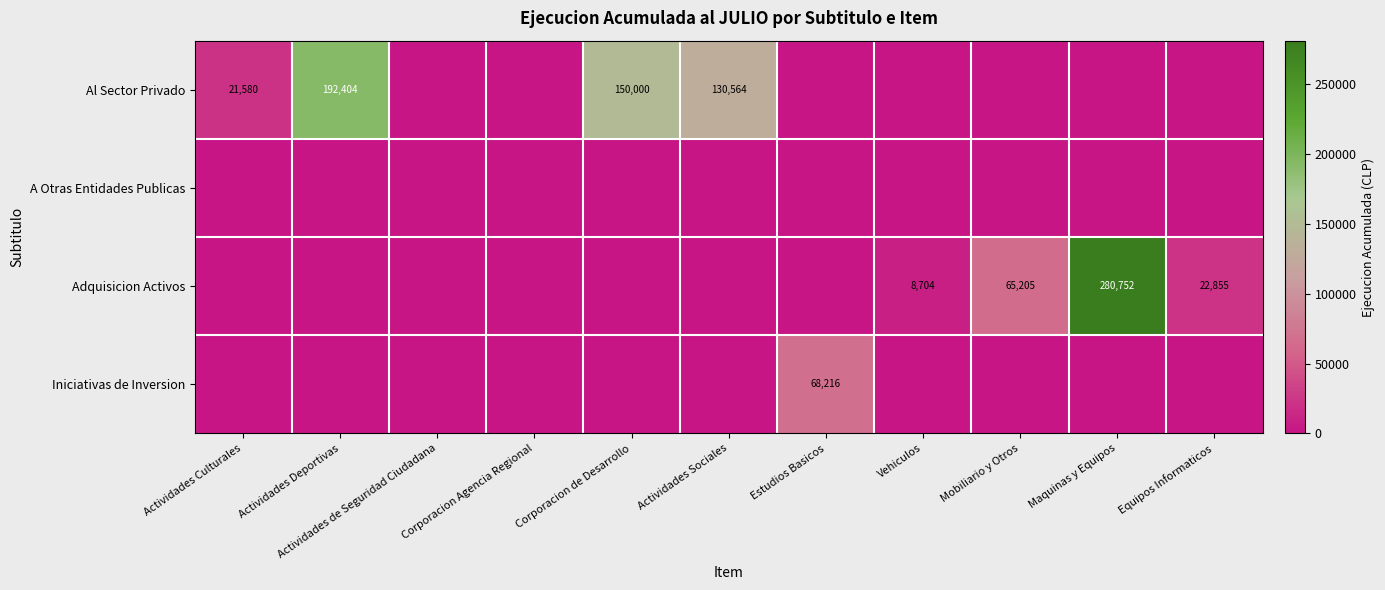

The value of Adquisicion Activos at Vehiculos is 14132. True or false?

False